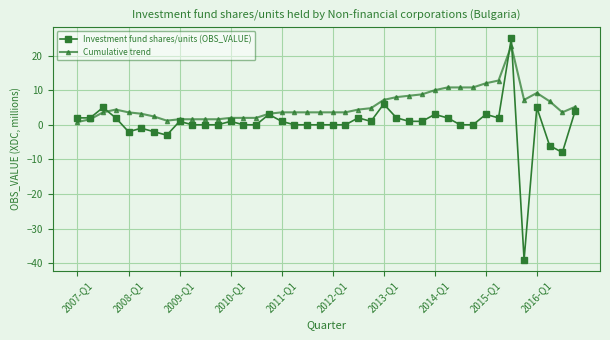

What is the lowest value of the Investment fund shares/units (OBS_VALUE) series?

-39.0